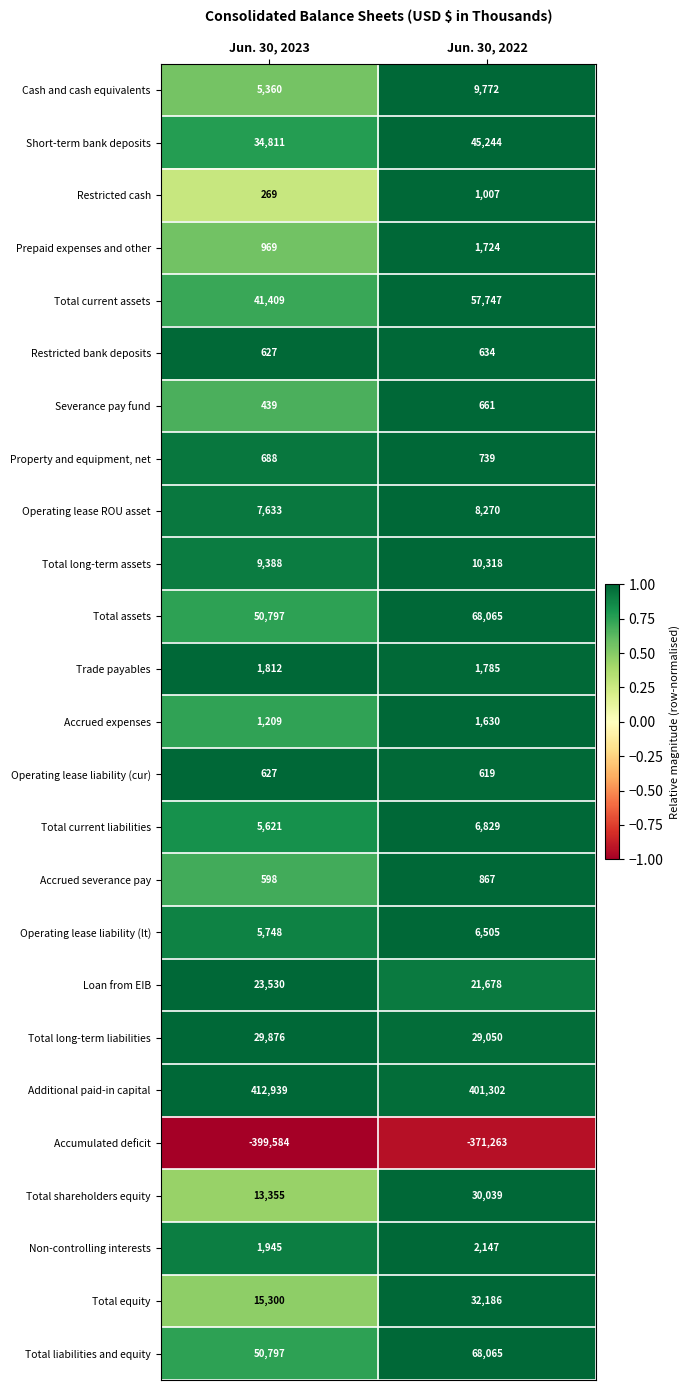

How many data points does each series have?

2